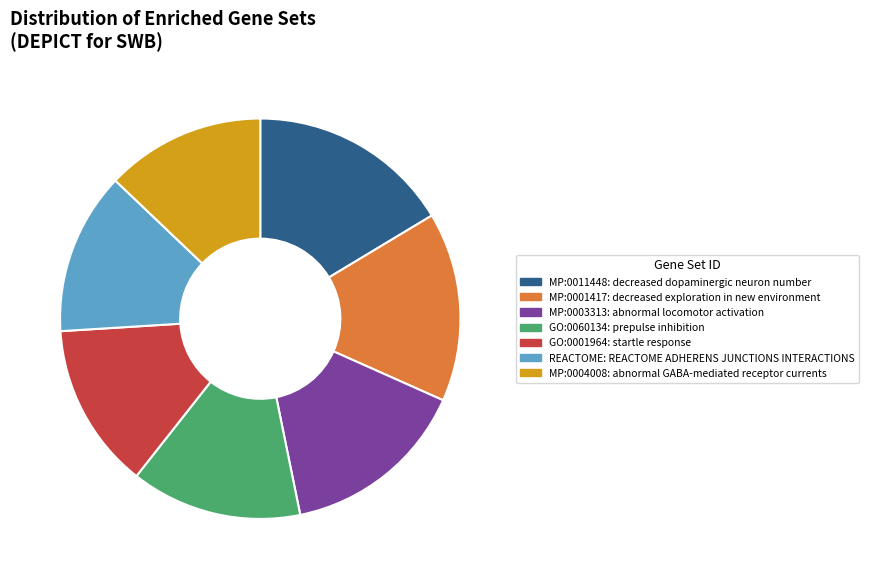

Is there any slice that represents more than half of the pie?

No